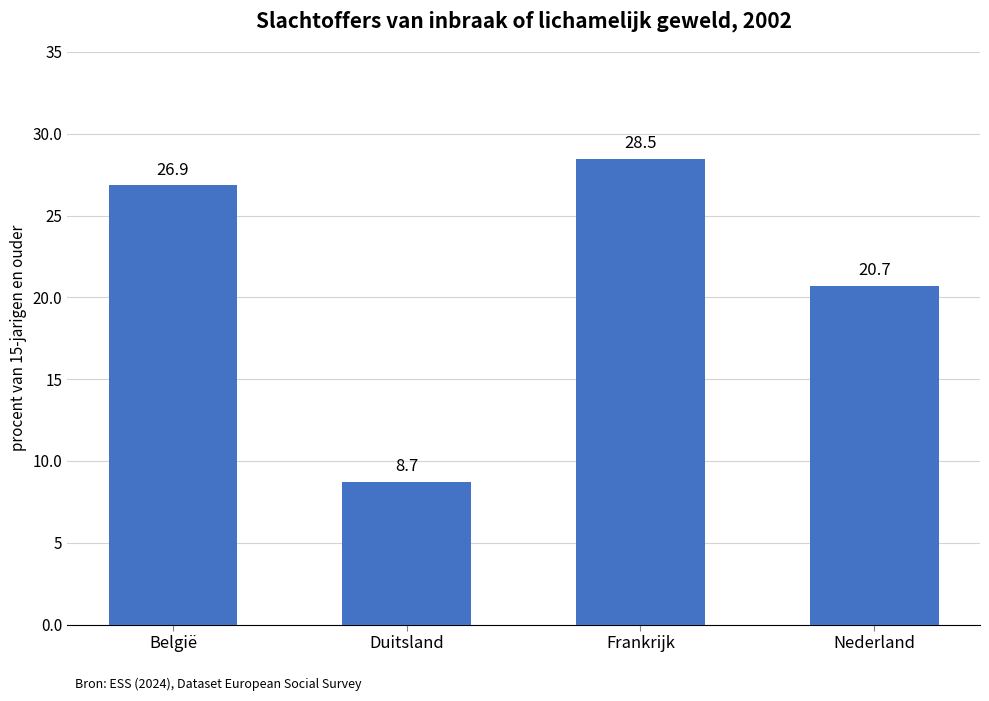

Reading left to right, extract all data points from this chart.

België=26.9	Duitsland=8.7	Frankrijk=28.5	Nederland=20.7